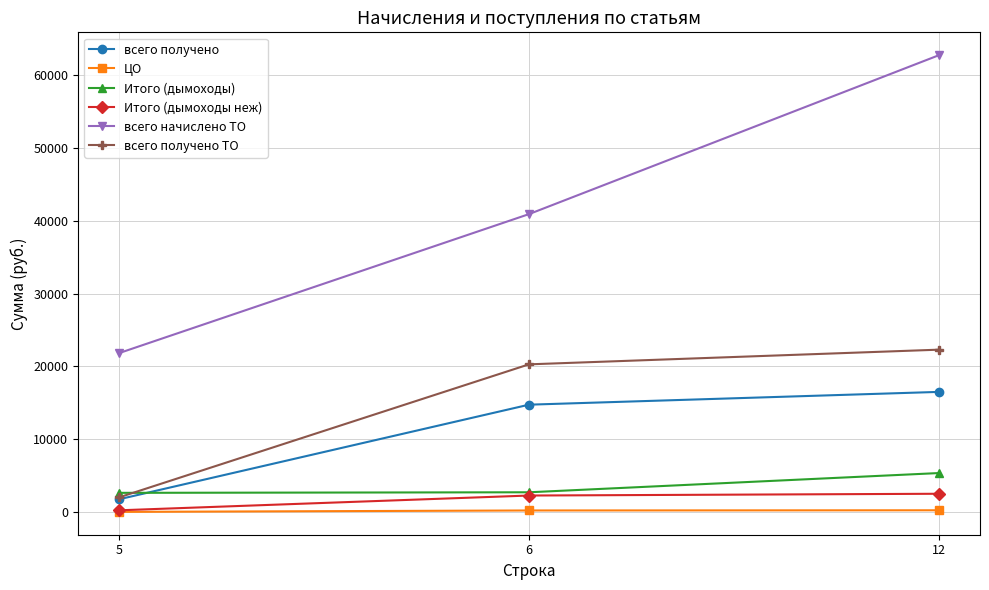

Read the всего начислено ТО value at 12.

62715.7